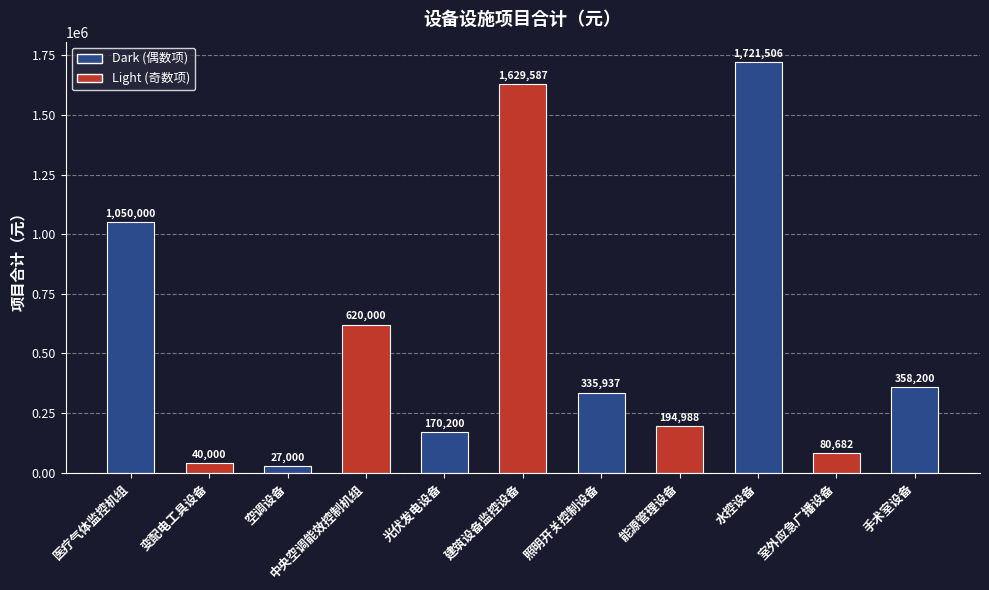

Reading right to left, list all the values displayed in this chart.

358200	80682	1721506	194988	335937	1629587	170200	620000	27000	40000	1050000